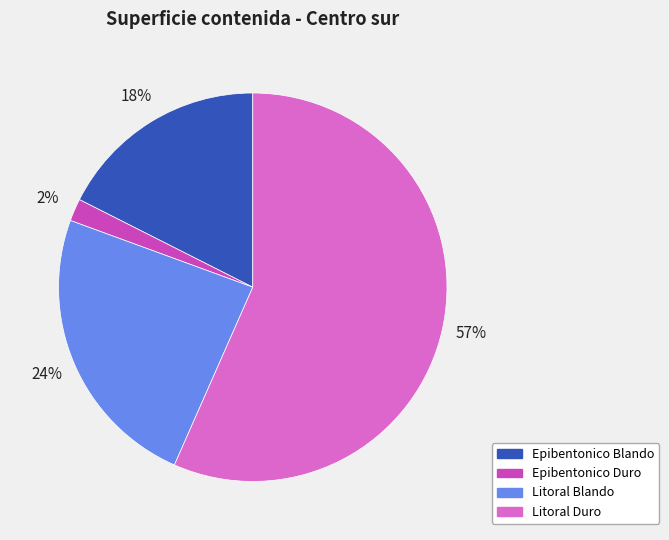

Which slice represents more than half of the pie?

Litoral Duro